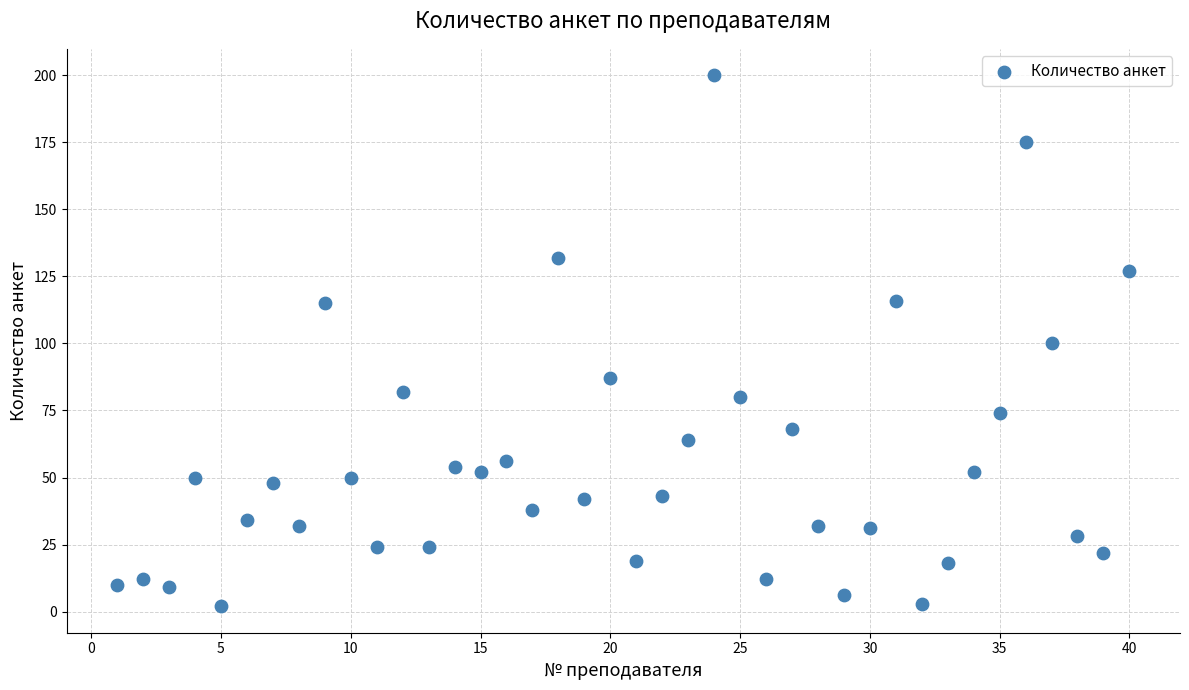

What is the range of Y values (max minus min)?

198